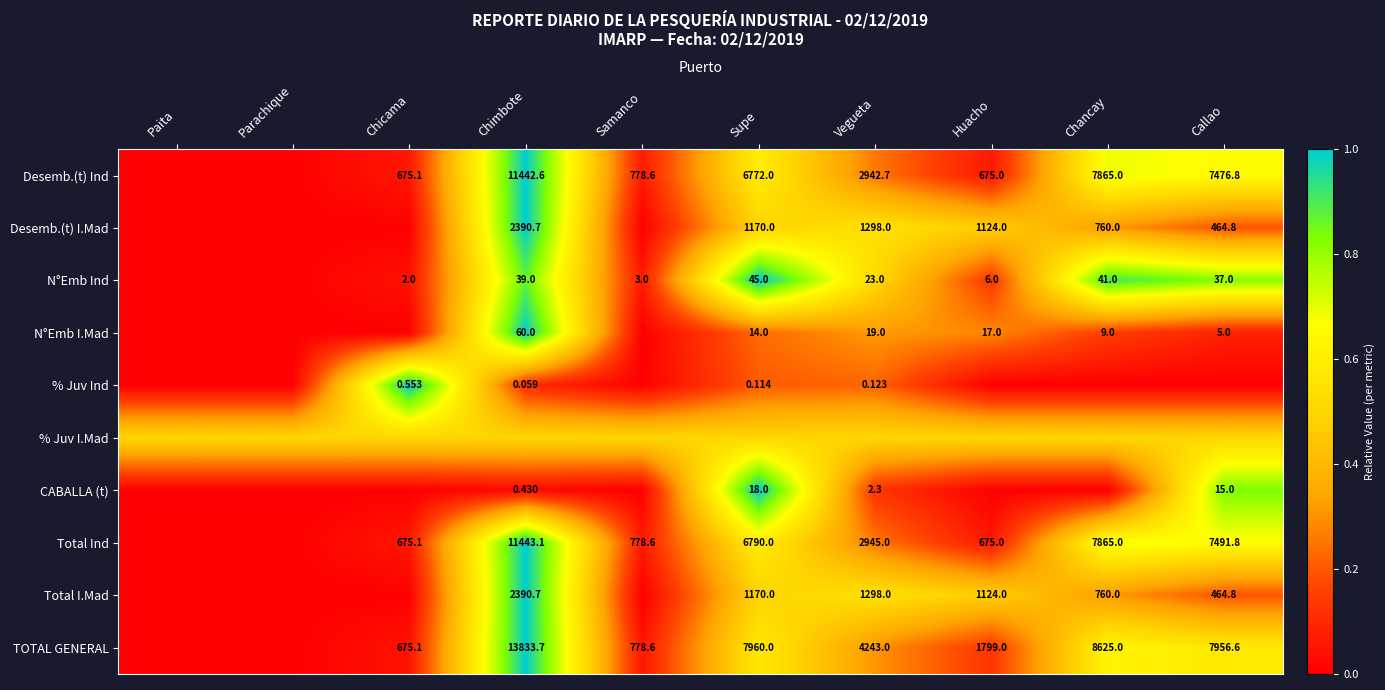

Which label corresponds to the smallest value in the chart?

Paita